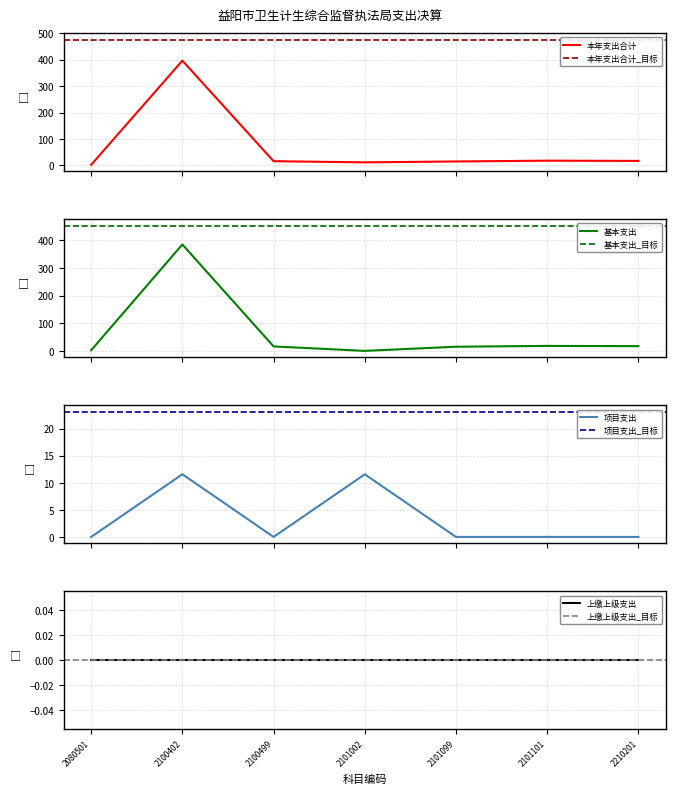

Does the chart display data point markers on the line(s)?

No